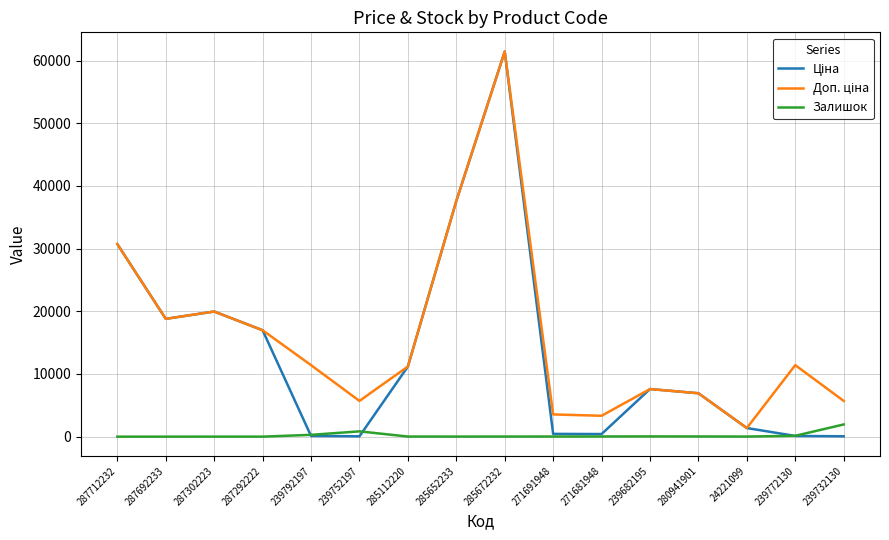

True or false: Залишок has a value of 31.0 at 280941901.

True